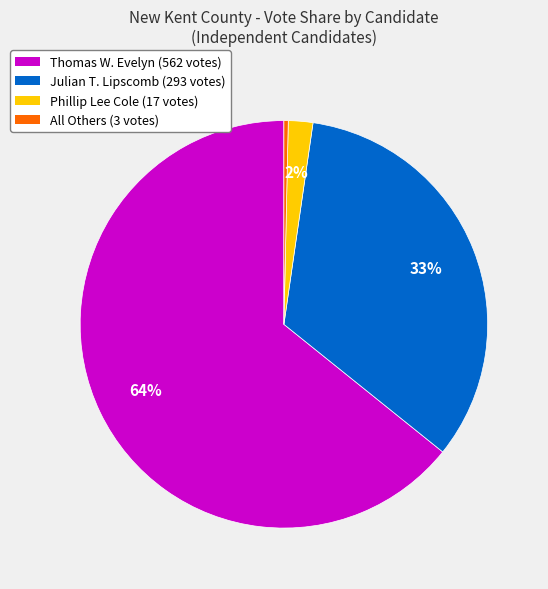

Is the sum of Thomas W. Evelyn and All Others greater than half?

Yes